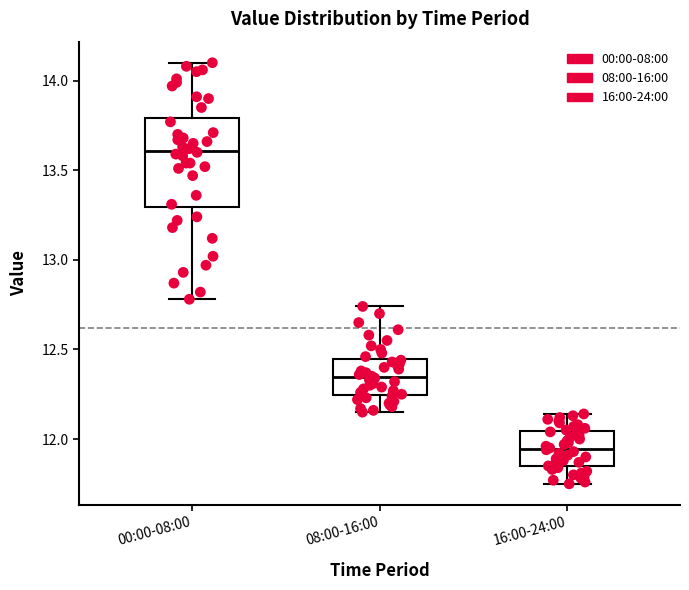

Which box's median line is the highest?

00:00-08:00